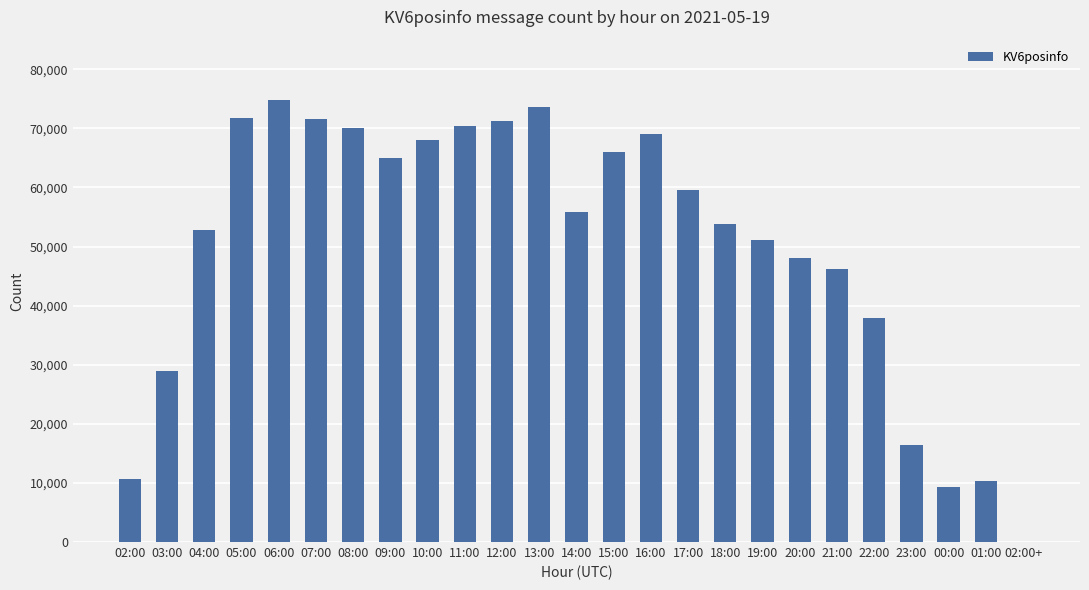

What is the average value?

50101